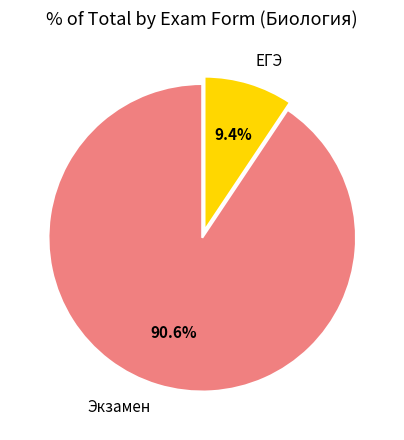

Which slice is the smallest?

ЕГЭ